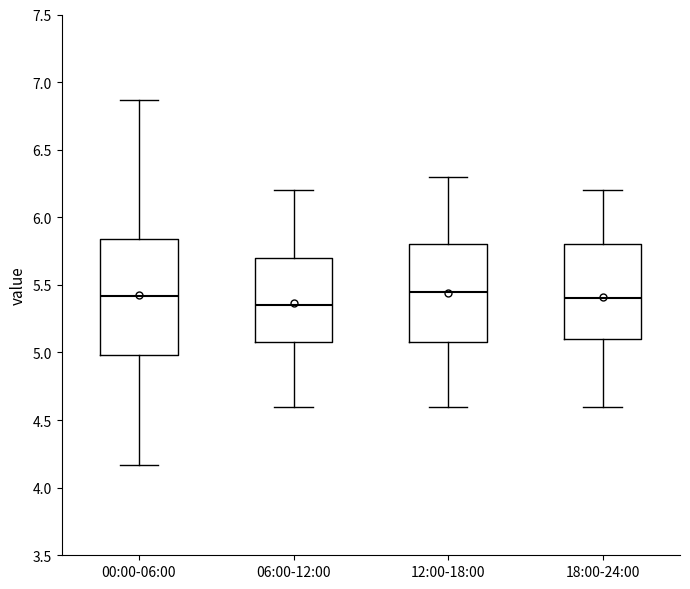

Reading left to right, transcribe this box plot: for each box, give where its median line is, the range the box spans, and where its two whiskers end, as read against the y-axis. The values are not printed on the chart, so give them approximately, as read against the axis.

00:00-06:00: median 5.40, box 5.00 to 5.85, whiskers 4.15 to 6.85
06:00-12:00: median 5.35, box 5.10 to 5.70, whiskers 4.60 to 6.20
12:00-18:00: median 5.45, box 5.10 to 5.80, whiskers 4.60 to 6.30
18:00-24:00: median 5.40, box 5.10 to 5.80, whiskers 4.60 to 6.20